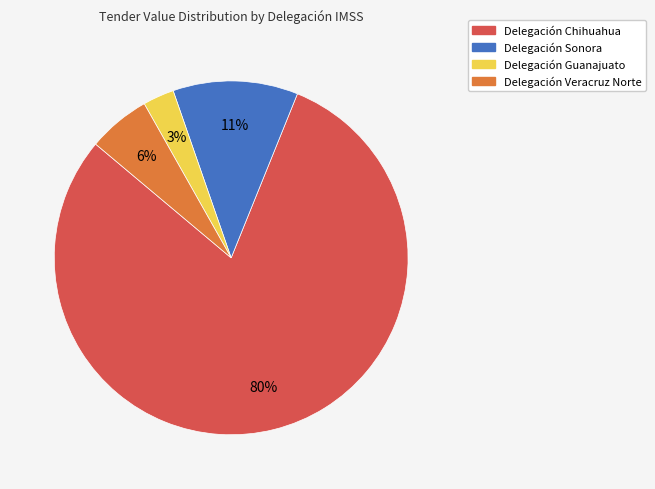

How many segments does this pie chart have?

4